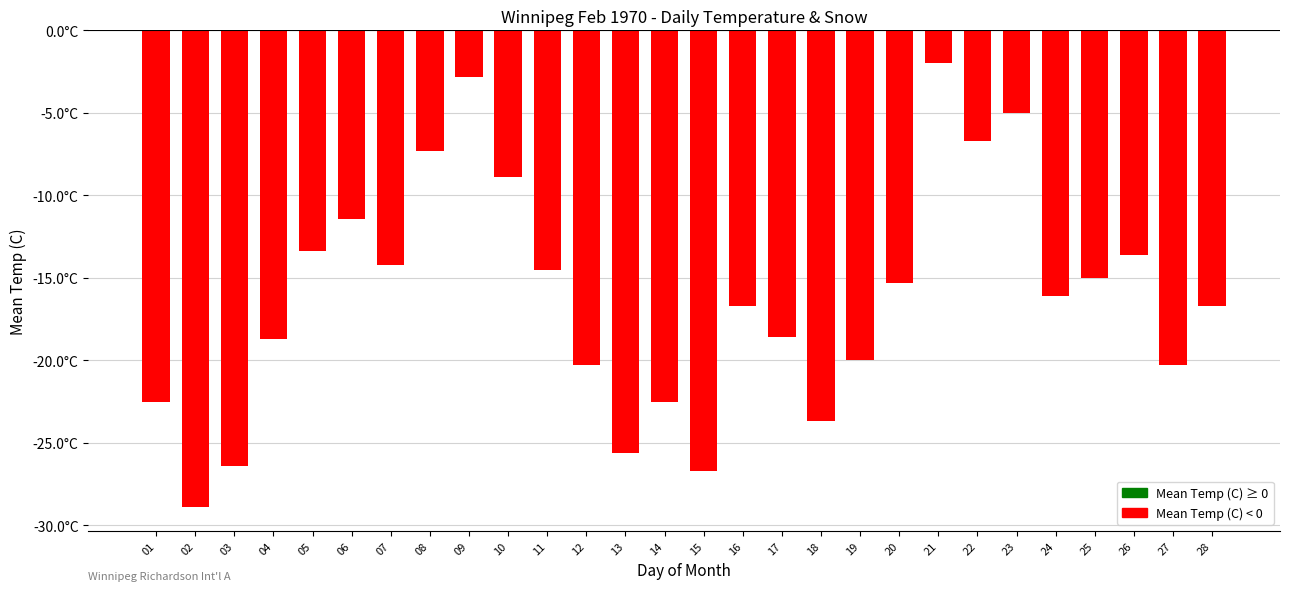

The chart shows a value of -16.7 at 28. True or false?

True